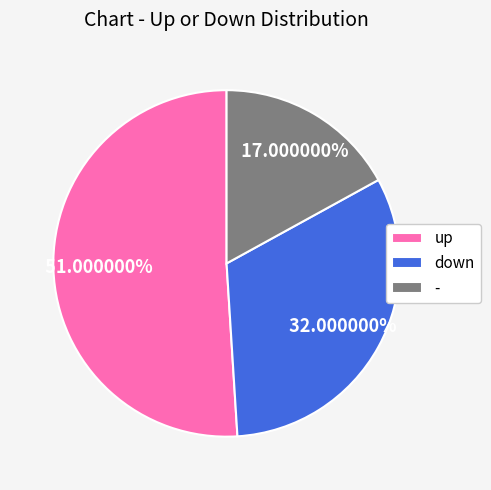

Does any single category account for the majority?

Yes